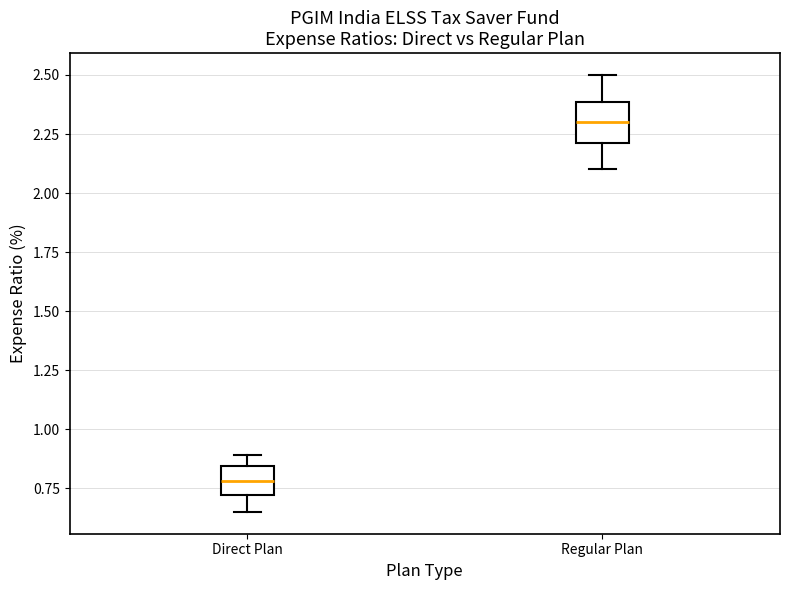

Reading left to right, read every box against the y-axis: the position of its median line, the range the box covers, and the ends of its whiskers. The values are not printed on the chart, so give them approximately, as read against the axis.

Direct Plan: median 0.80, box 0.70 to 0.85, whiskers 0.65 to 0.90
Regular Plan: median 2.30, box 2.20 to 2.40, whiskers 2.10 to 2.50